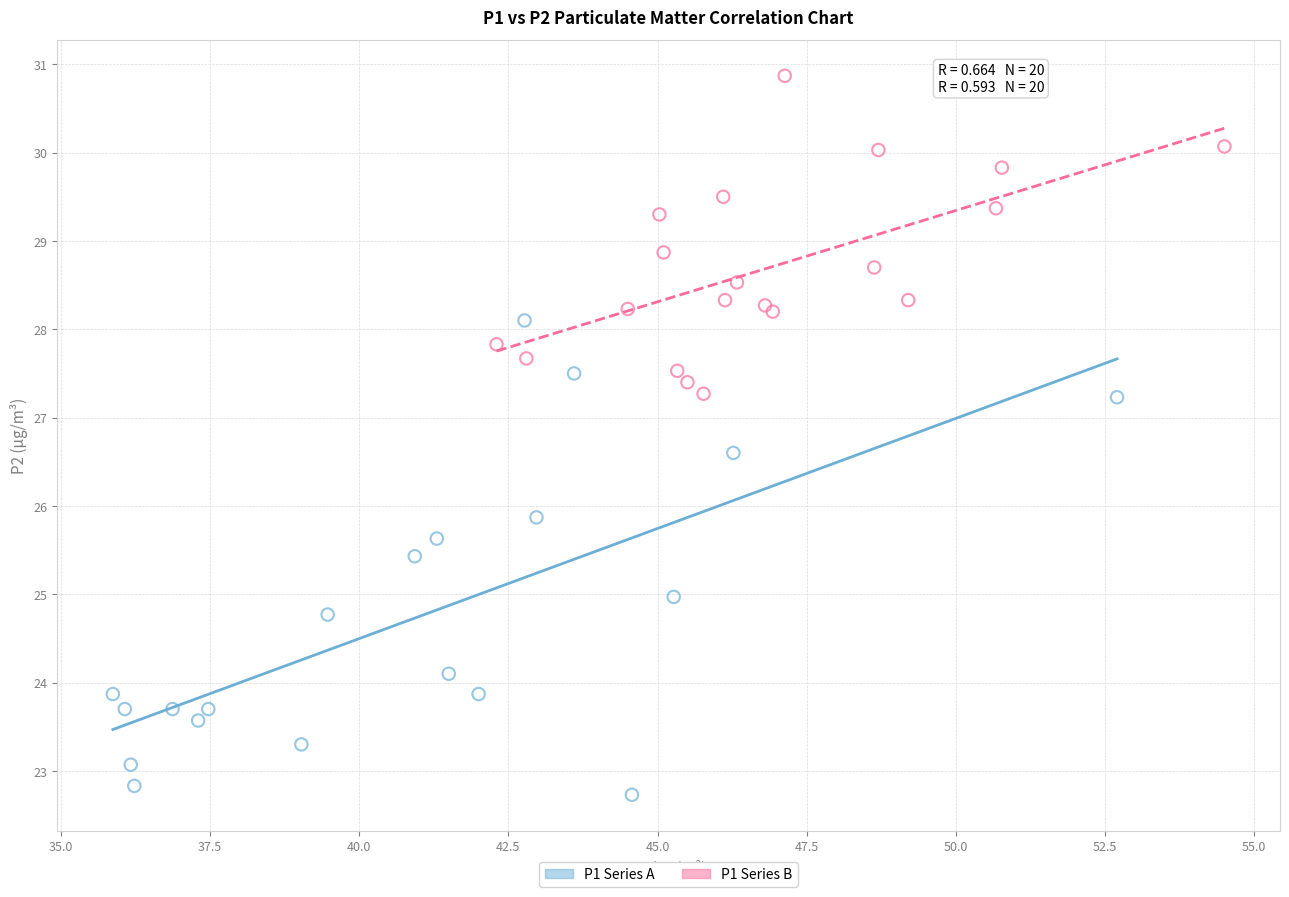

Which series reaches the maximum Y coordinate?

P1 Series B